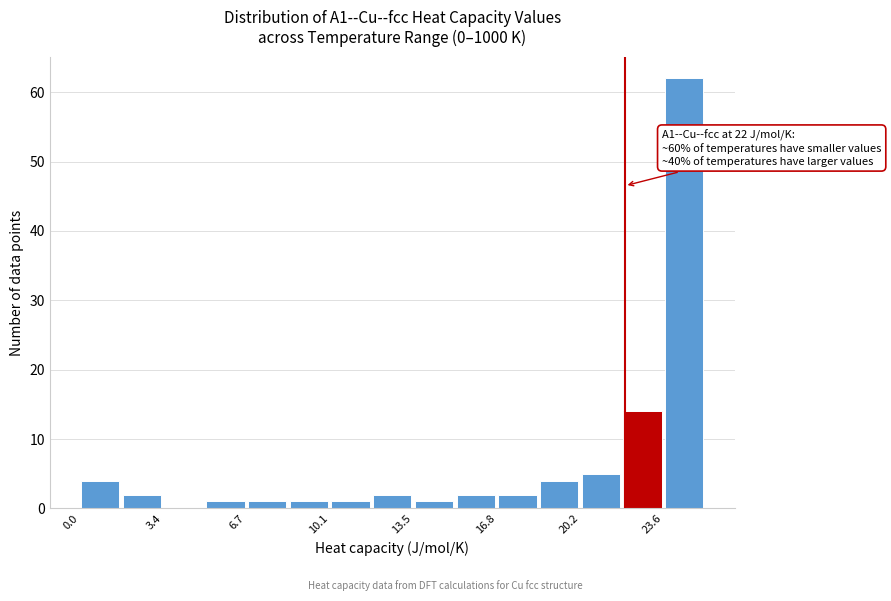

Read against the x-axis, roughly where is the centre of the tallest bar?

24.5